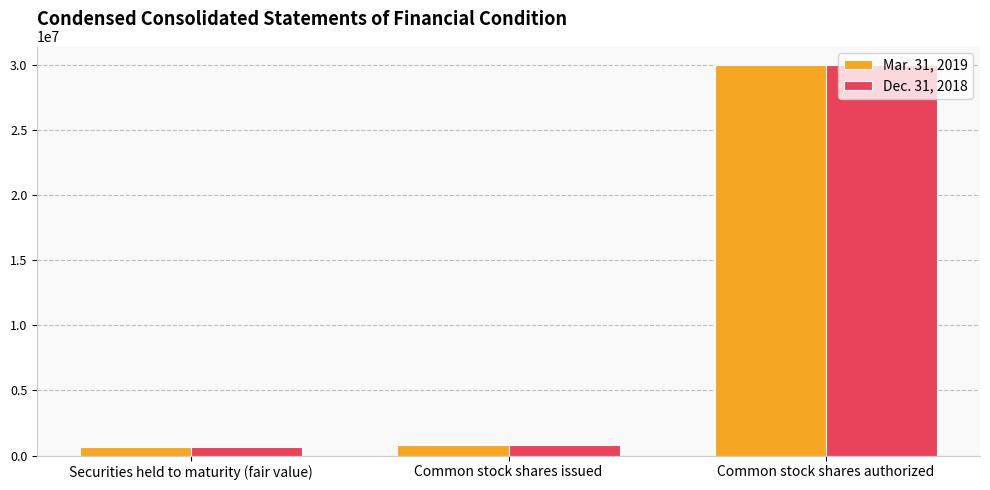

At Securities held to maturity (fair value), list the series in order from smallest to largest.

Dec. 31, 2018, Mar. 31, 2019